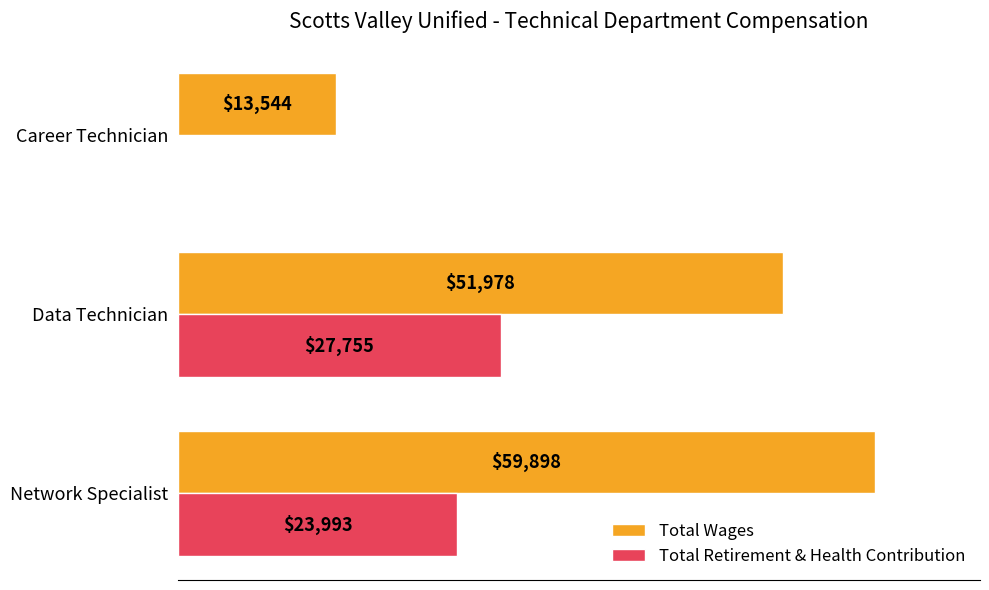

Between Network Specialist and Data Technician, which series saw the biggest shift?

Total Wages